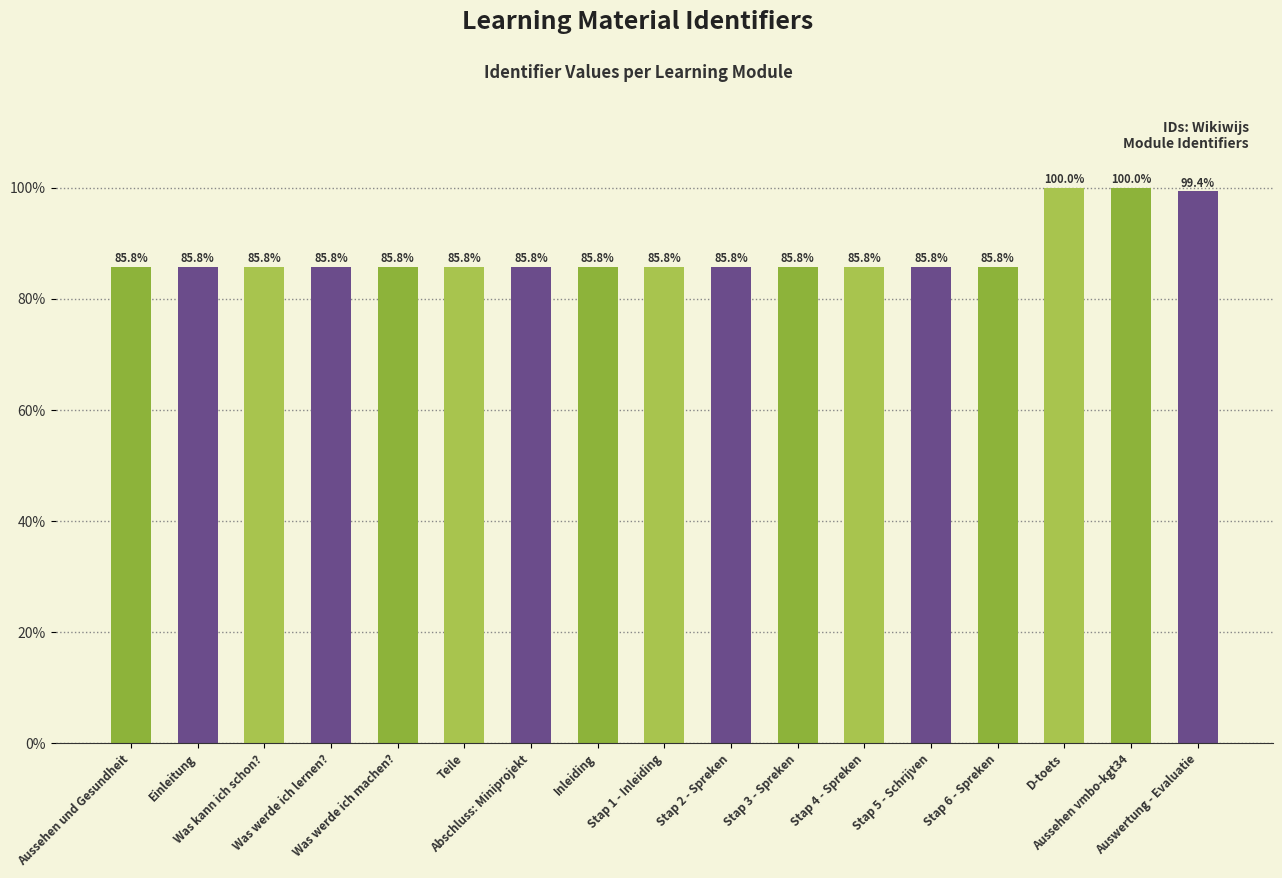

What is the difference between the maximum and second lowest values?

14.2